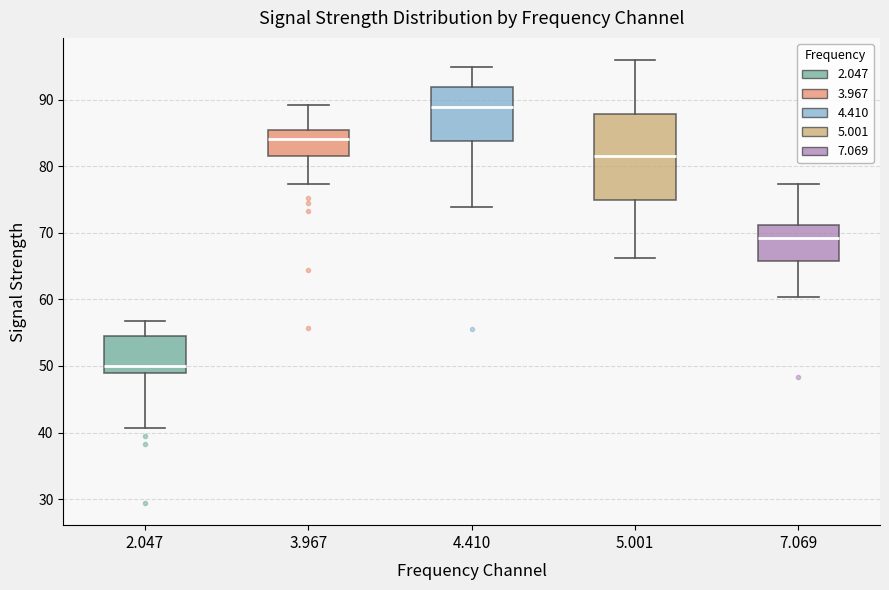

Comparing the boxes themselves (not the whiskers), which one is the tallest?

5.001